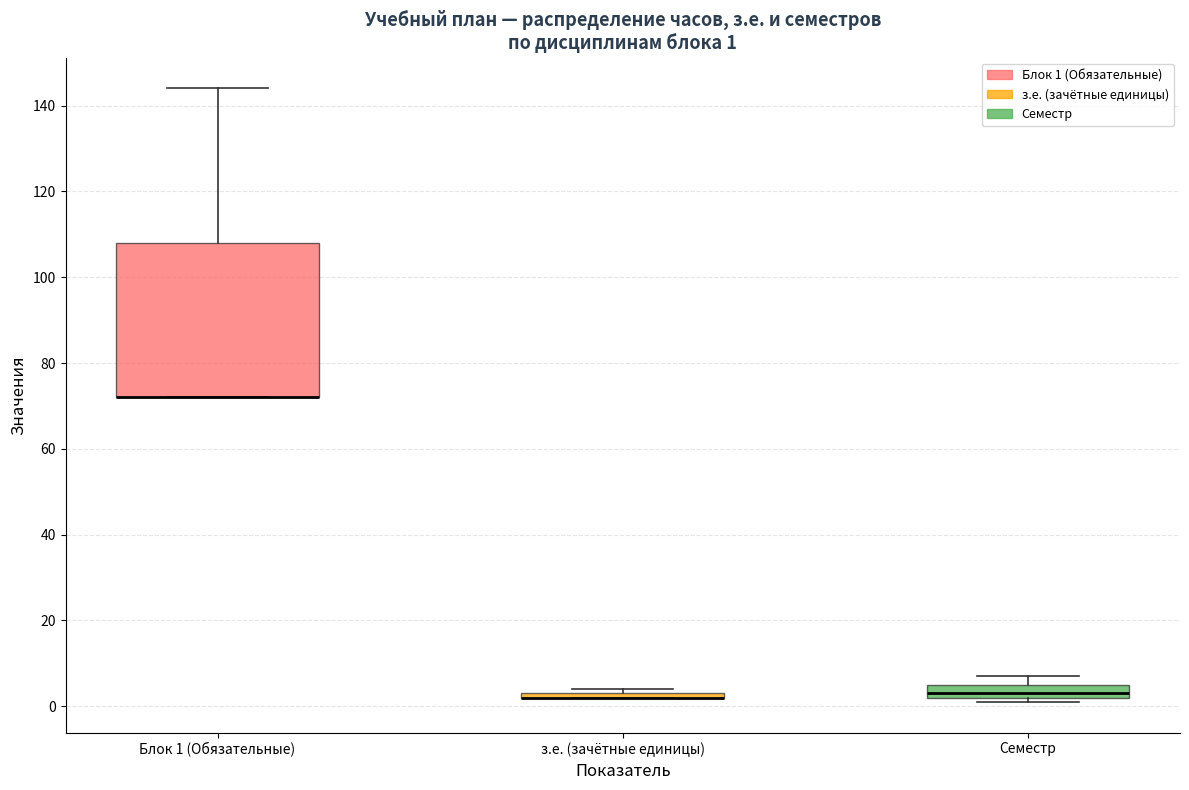

Comparing the boxes themselves (not the whiskers), which one is the tallest?

Блок 1 (Обязательные)